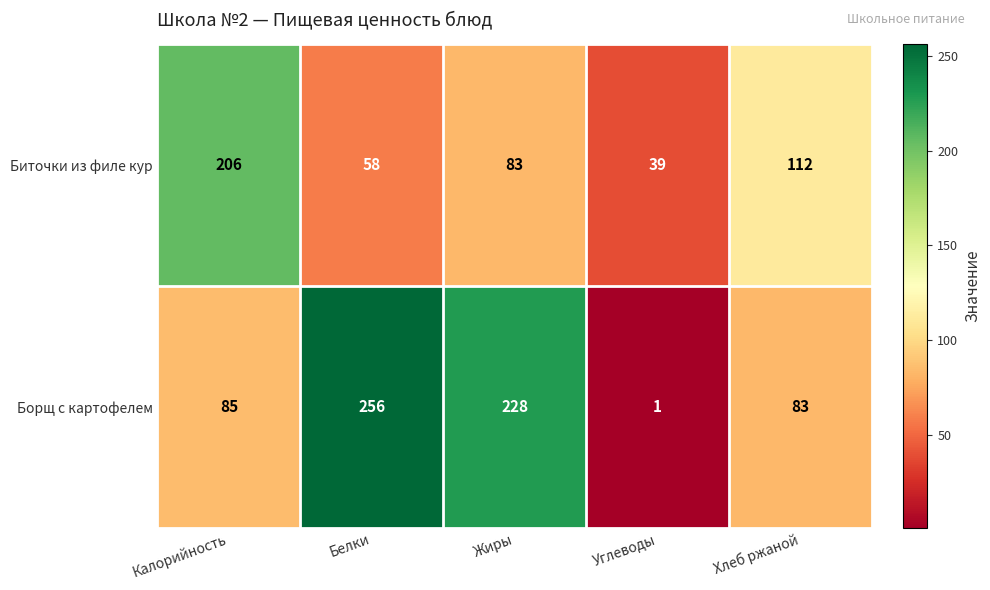

At how many categories does at least one series exceed 243?

1